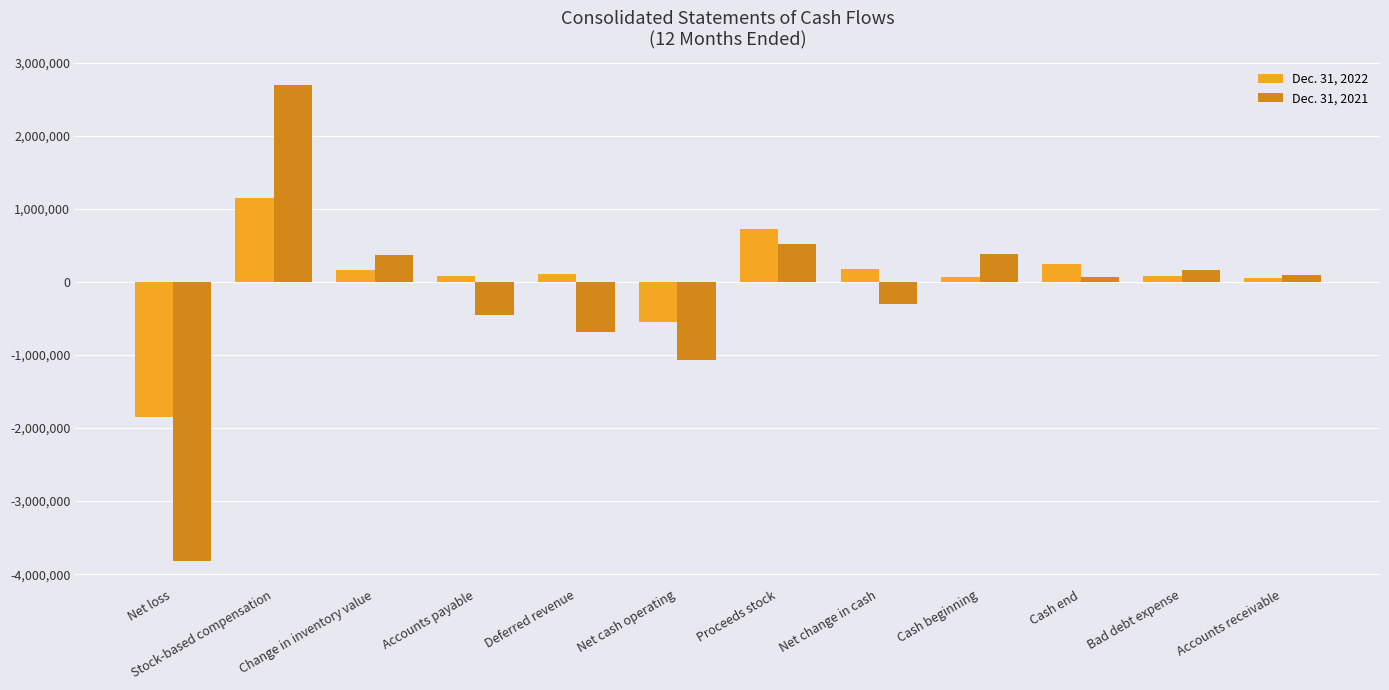

What is the value of the Dec. 31, 2021 bar at the 5th from the left?

-690083